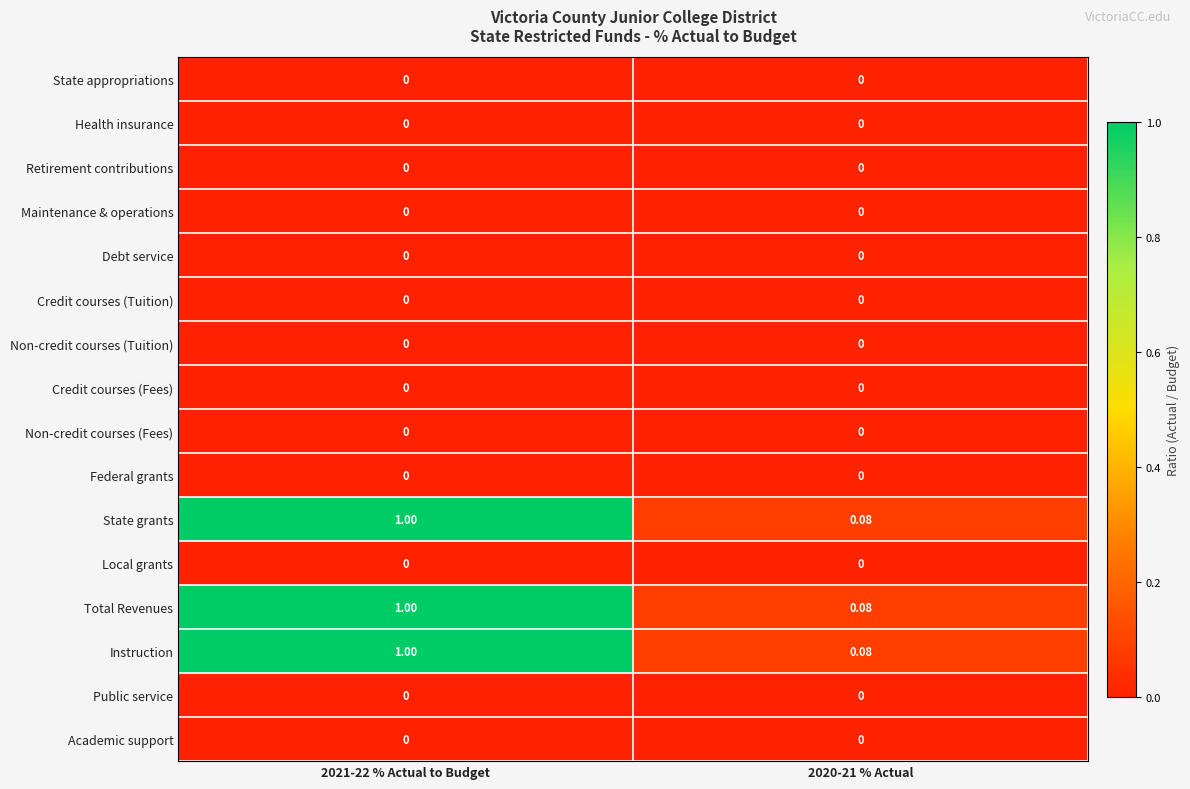

Is the value of State grants at 2020-21 % Actual greater than the value of Retirement contributions at 2020-21 % Actual?

Yes